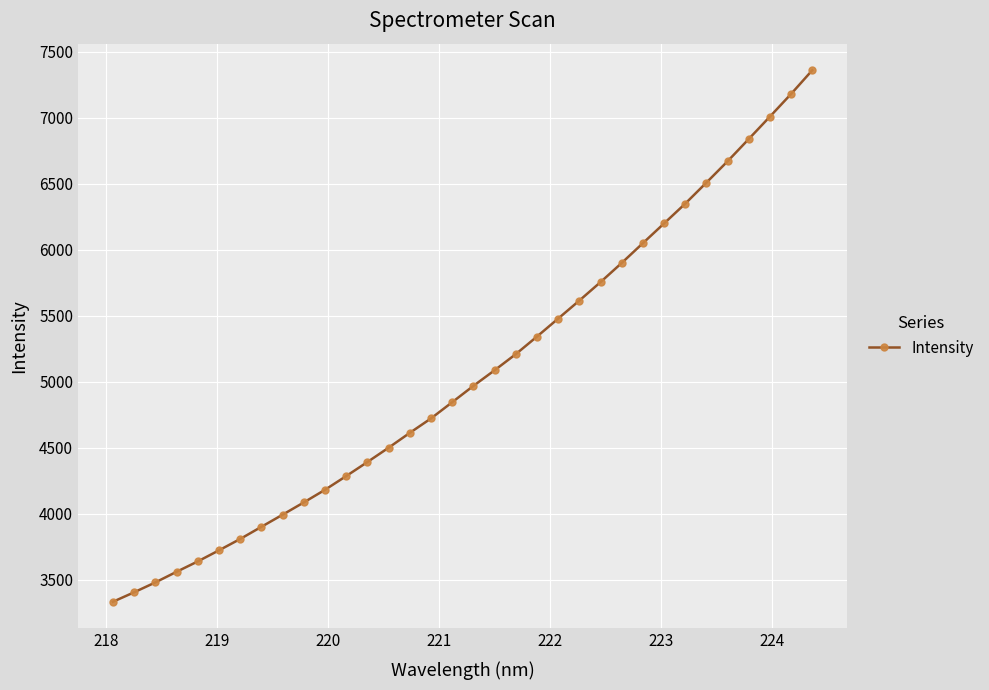

What is the smallest value displayed?

3334.7